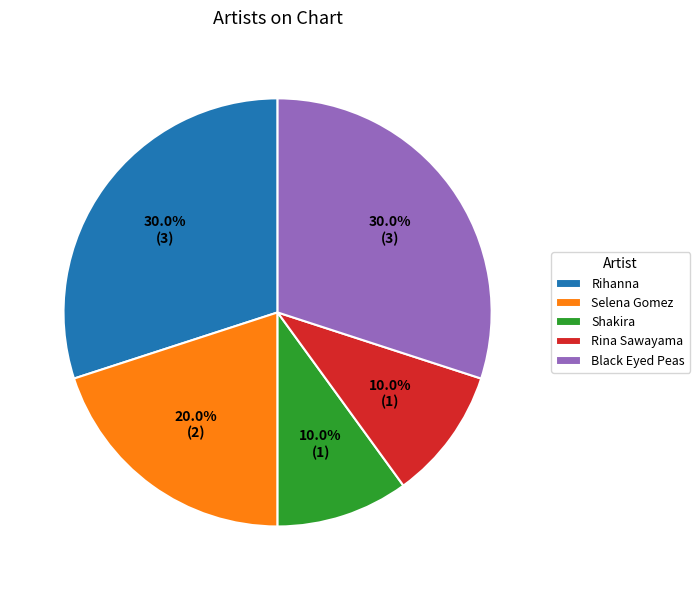

To the nearest percent, what is the difference between the largest and smallest slice percentages?

20%